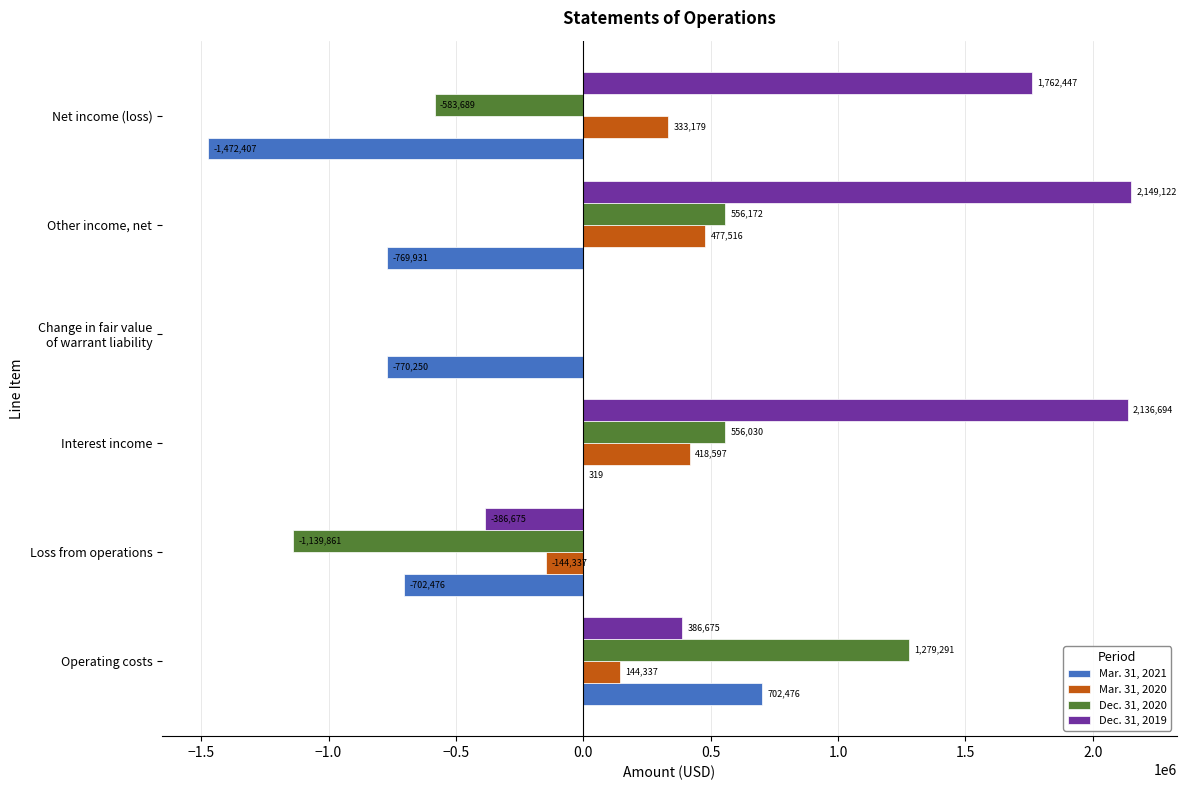

How many data points in Mar. 31, 2021 are above -702476?

2